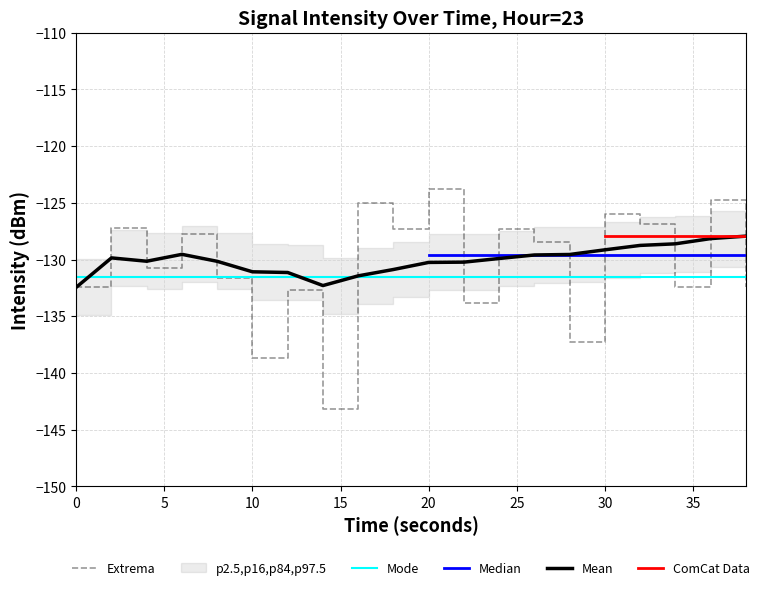

What is the minimum value for Extrema?

-143.1